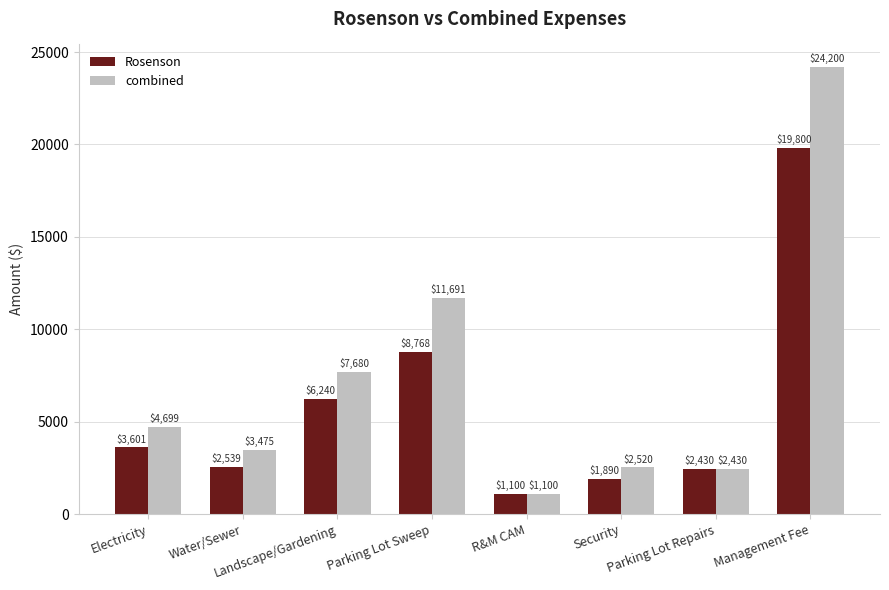

What value does the Rosenson series have at Parking Lot Repairs?

2430.0